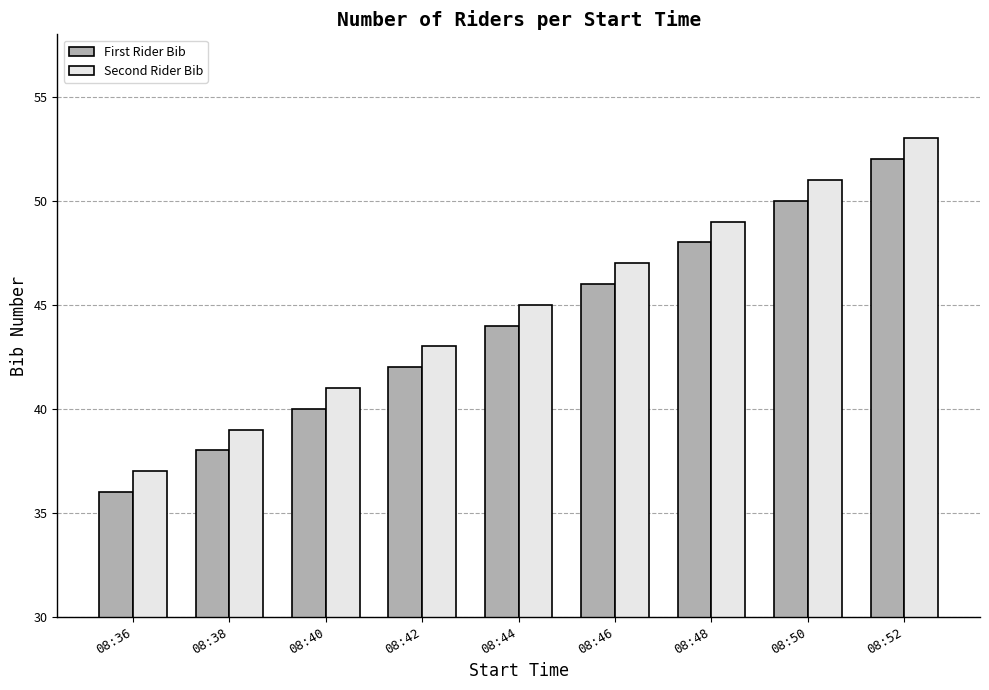

At 08:48, list the series in order from smallest to largest.

First Rider Bib, Second Rider Bib